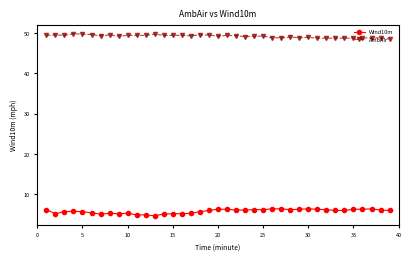

What is the average value of the Wind10m series?

5.8